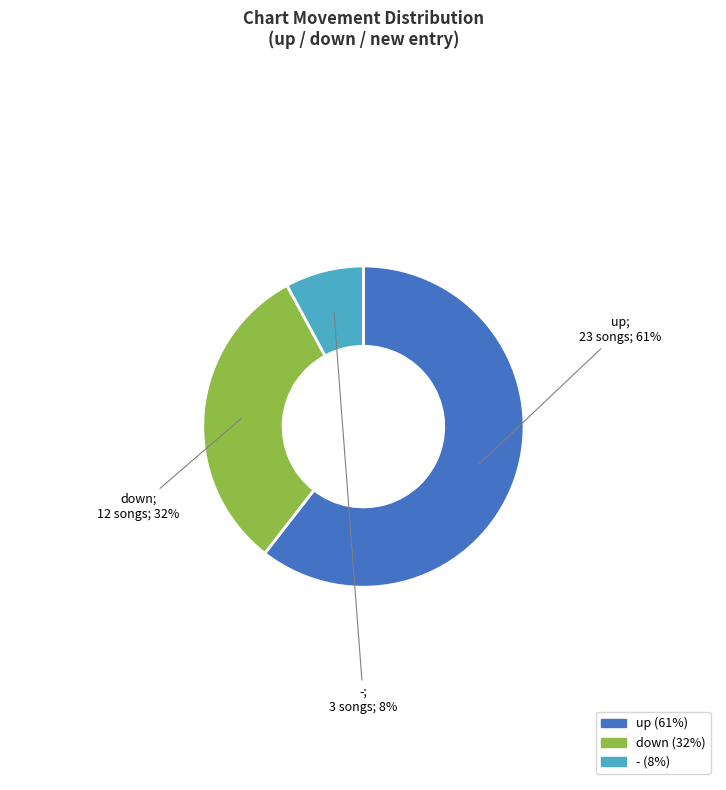

What percentage is the - slice, to the nearest percent?

8%